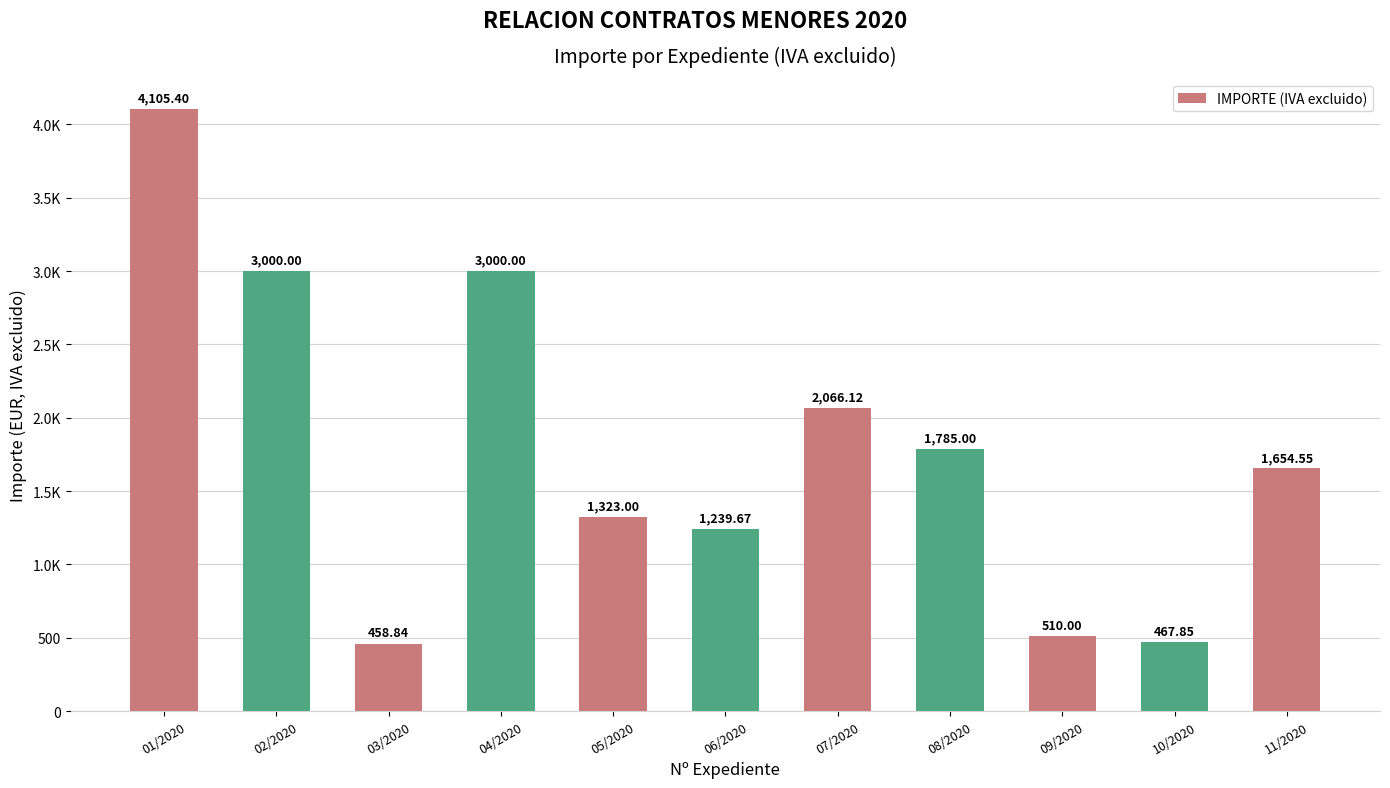

Reading left to right, transcribe all the data shown in this chart.

01/2020=4105.4	02/2020=3000.0	03/2020=458.8	04/2020=3000.0	05/2020=1323.0	06/2020=1239.7	07/2020=2066.1	08/2020=1785.0	09/2020=510.0	10/2020=467.9	11/2020=1654.5